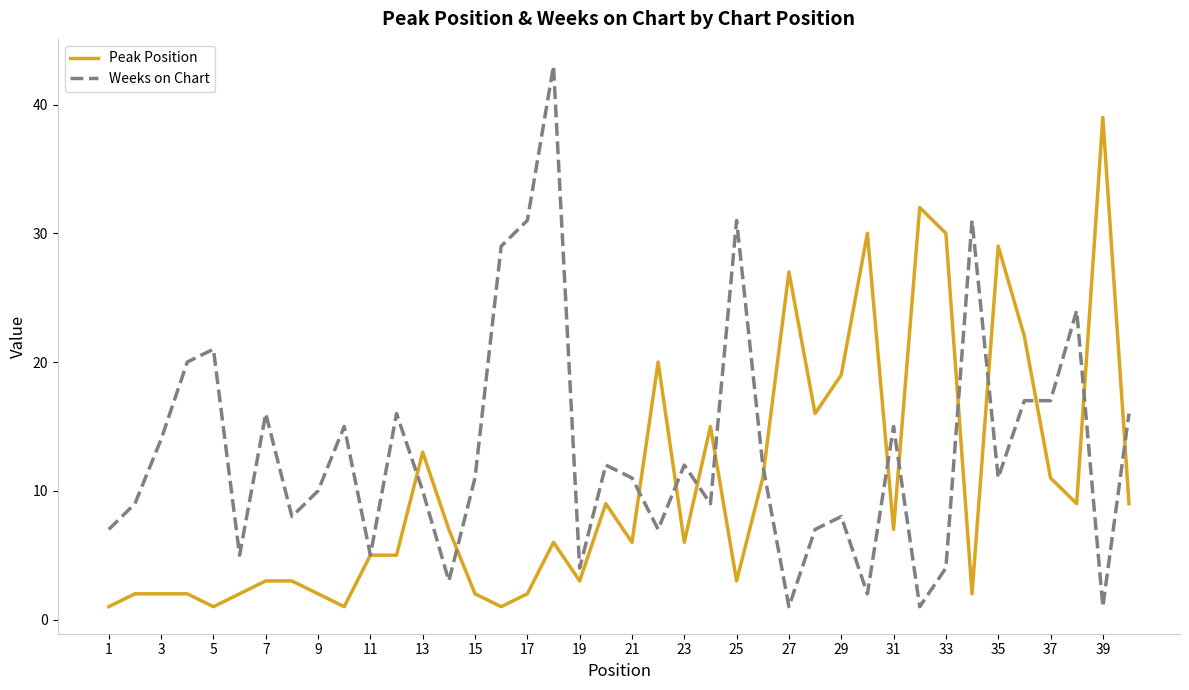

What is the highest value of the Weeks on Chart series?

43